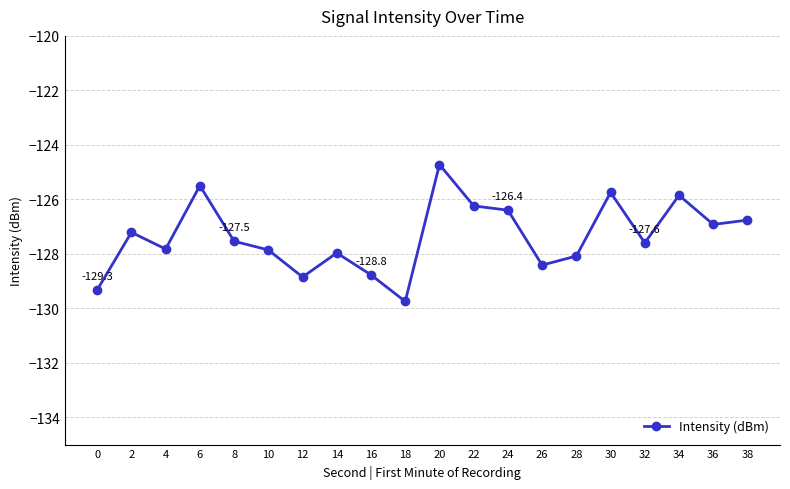

Read the value at 24.

-126.4